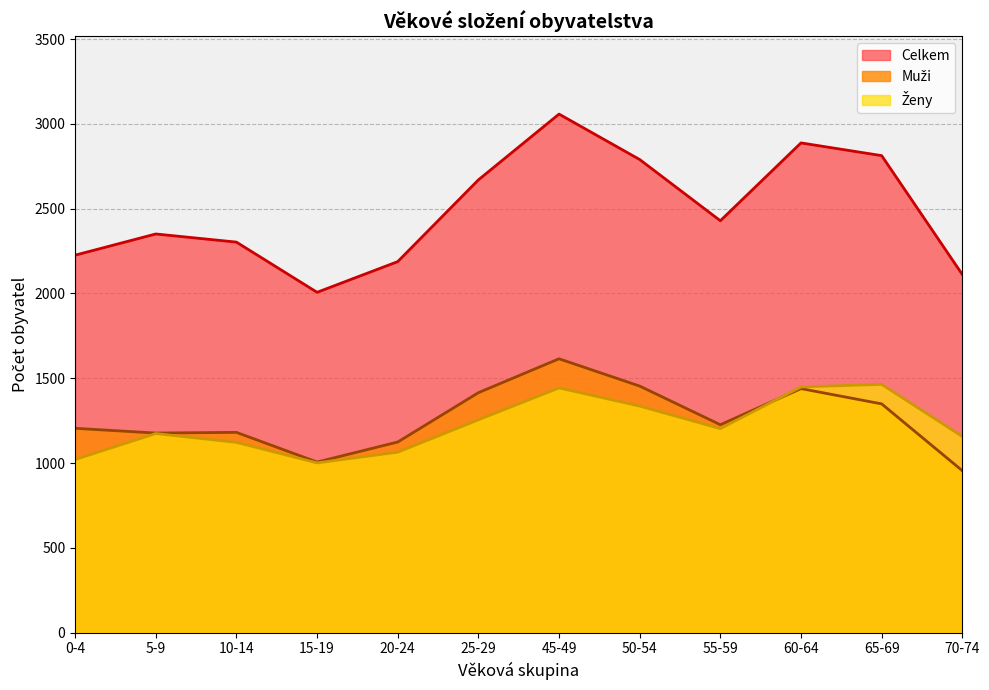

Rank the categories by Celkem value from lowest to highest.

15-19, 70-74, 20-24, 0-4, 10-14, 5-9, 55-59, 25-29, 50-54, 65-69, 60-64, 45-49